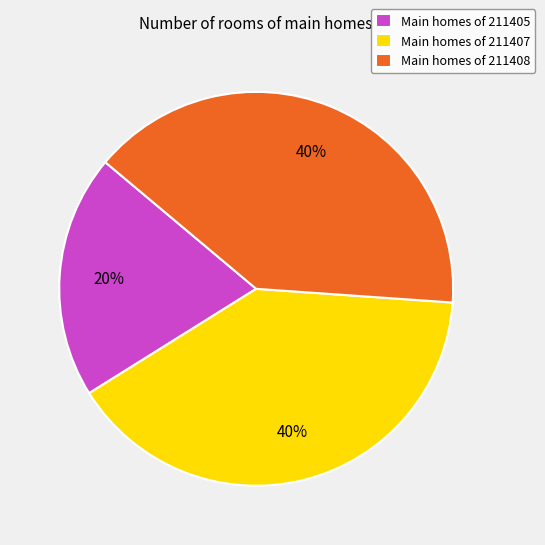

Which has a higher value, Main homes of 211405 or Main homes of 211407?

Main homes of 211407